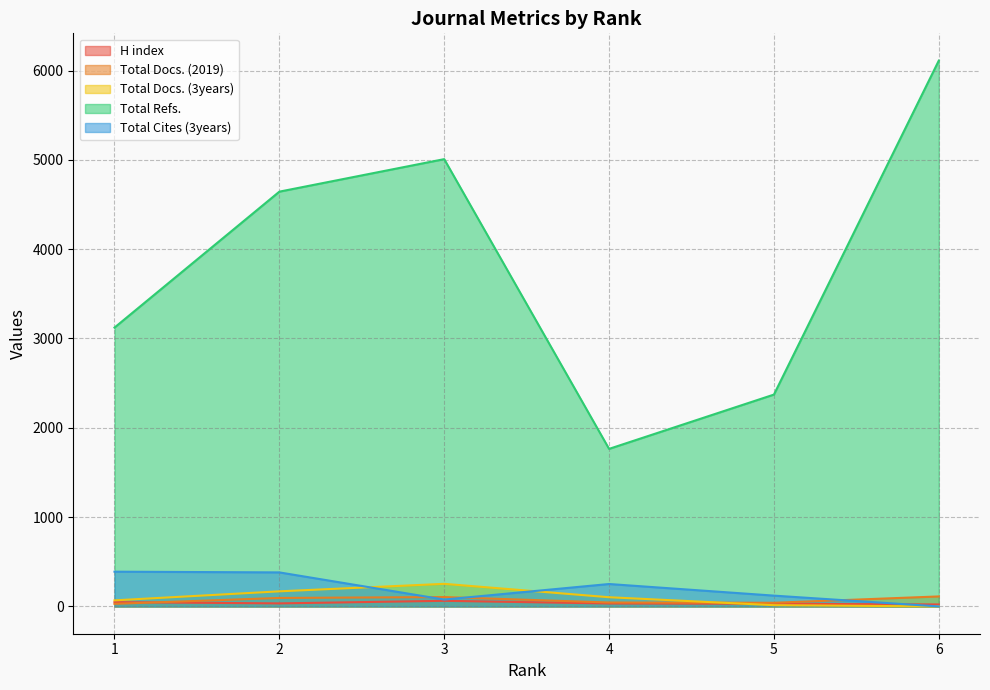

What is the difference between the H index values at 6 and 1?

26